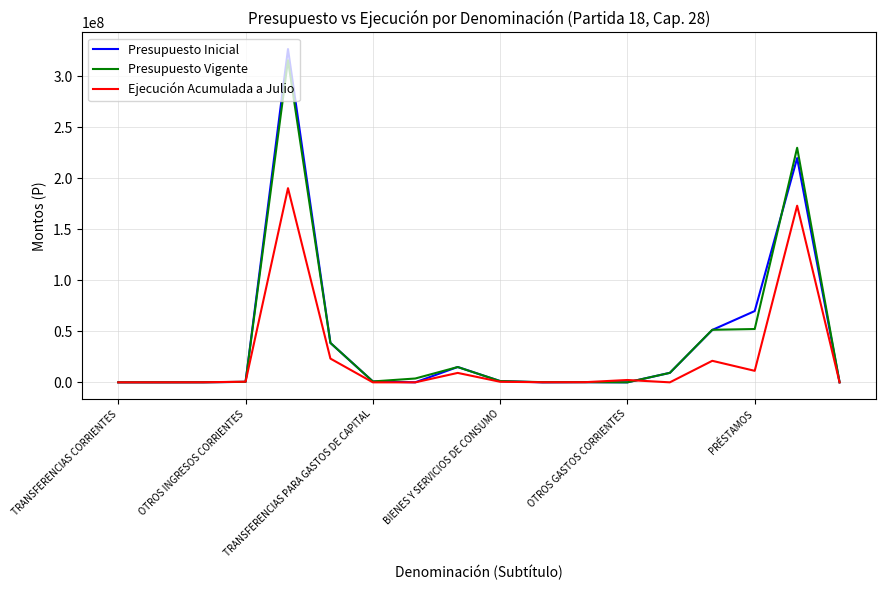

What is the greatest value displayed?

326699636